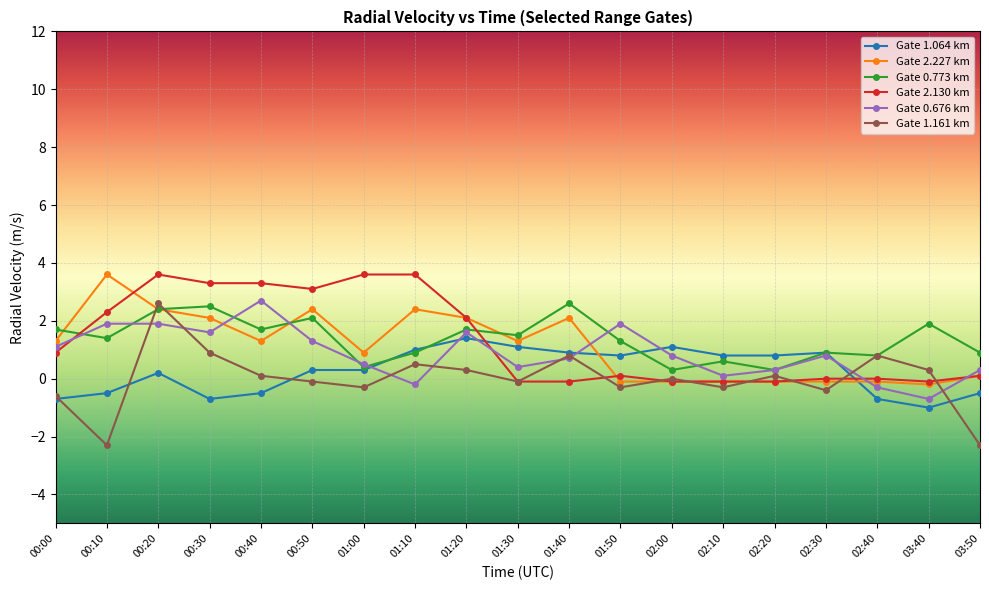

What is the maximum value shown in the chart?

3.6